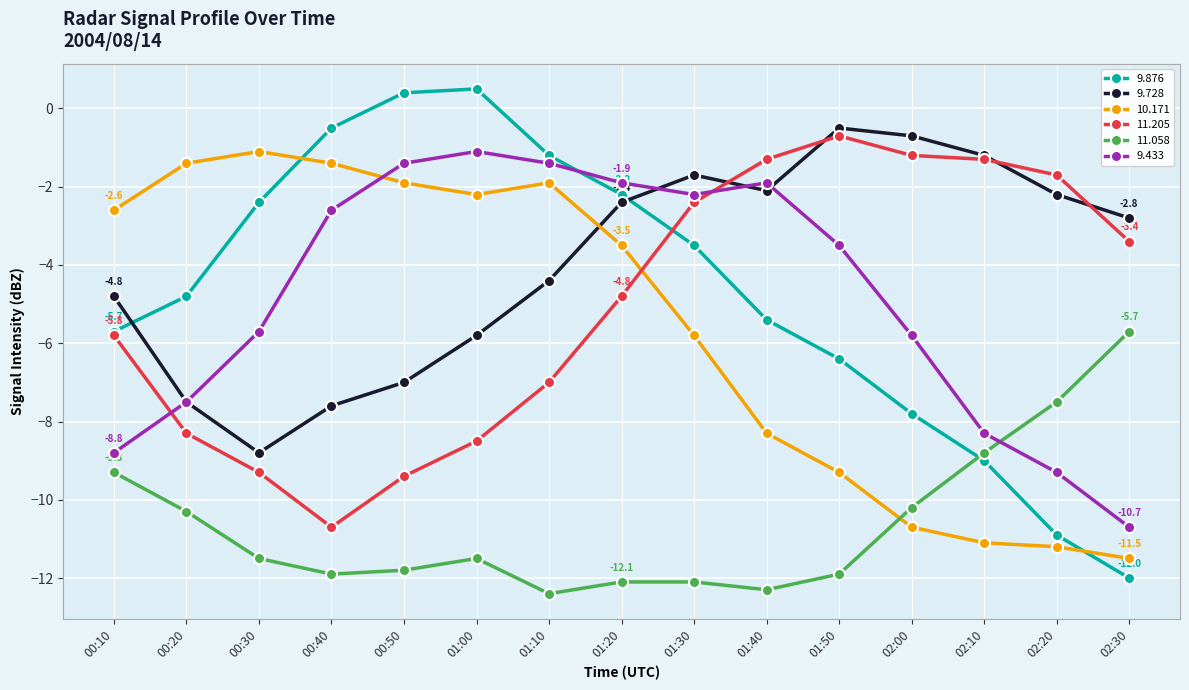

At which label is 9.728 closest to -4?

01:10